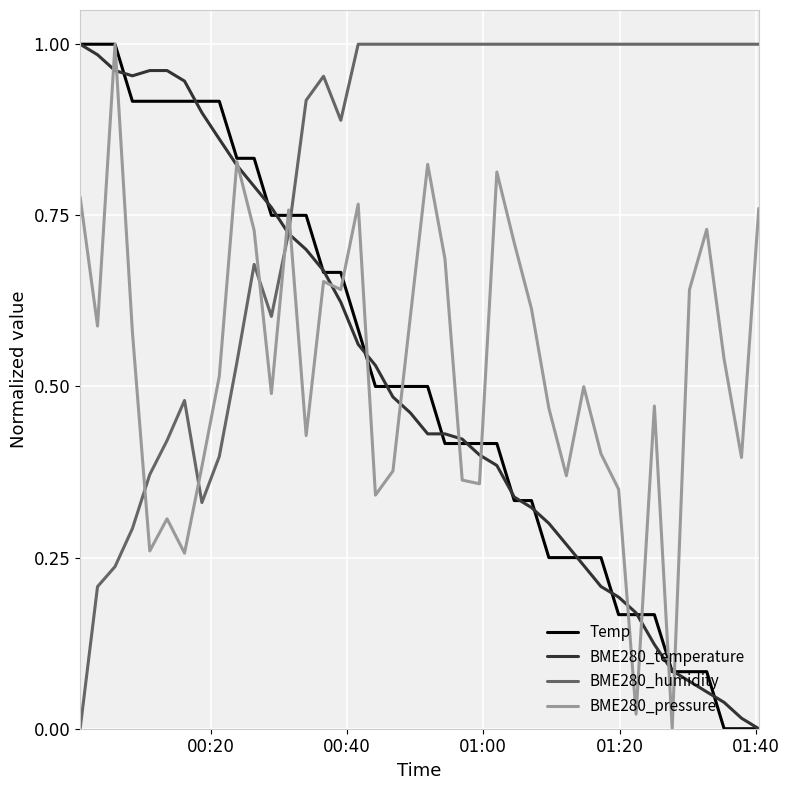

Which series has the largest total across all categories?

BME280_humidity